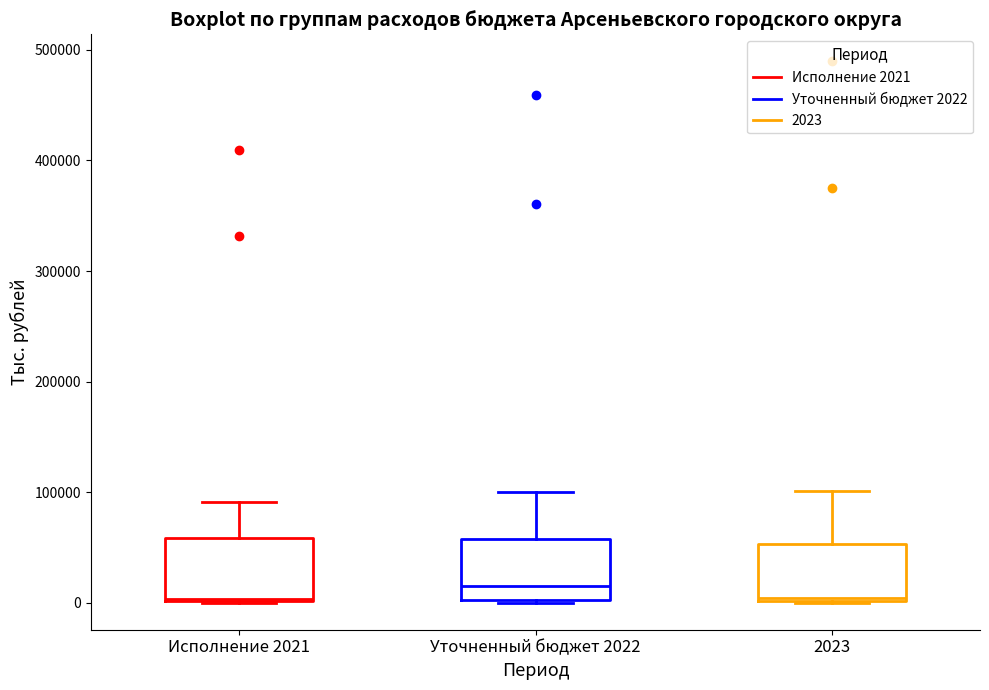

Reading left to right, read every box against the y-axis: the position of its median line, the range the box covers, and the ends of its whiskers. The values are not printed on the chart, so give them approximately, as read against the axis.

Исполнение 2021: median 0, box 0 to 60000, whiskers 0 to 90000
Уточненный бюджет 2022: median 20000, box 0 to 60000, whiskers 0 to 100000
2023: median 0, box 0 to 50000, whiskers 0 to 100000